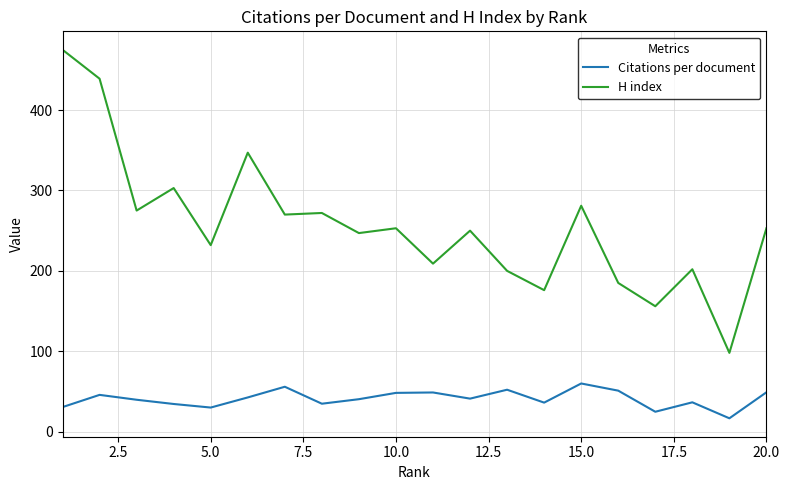

Which series has the widest spread of values?

H index